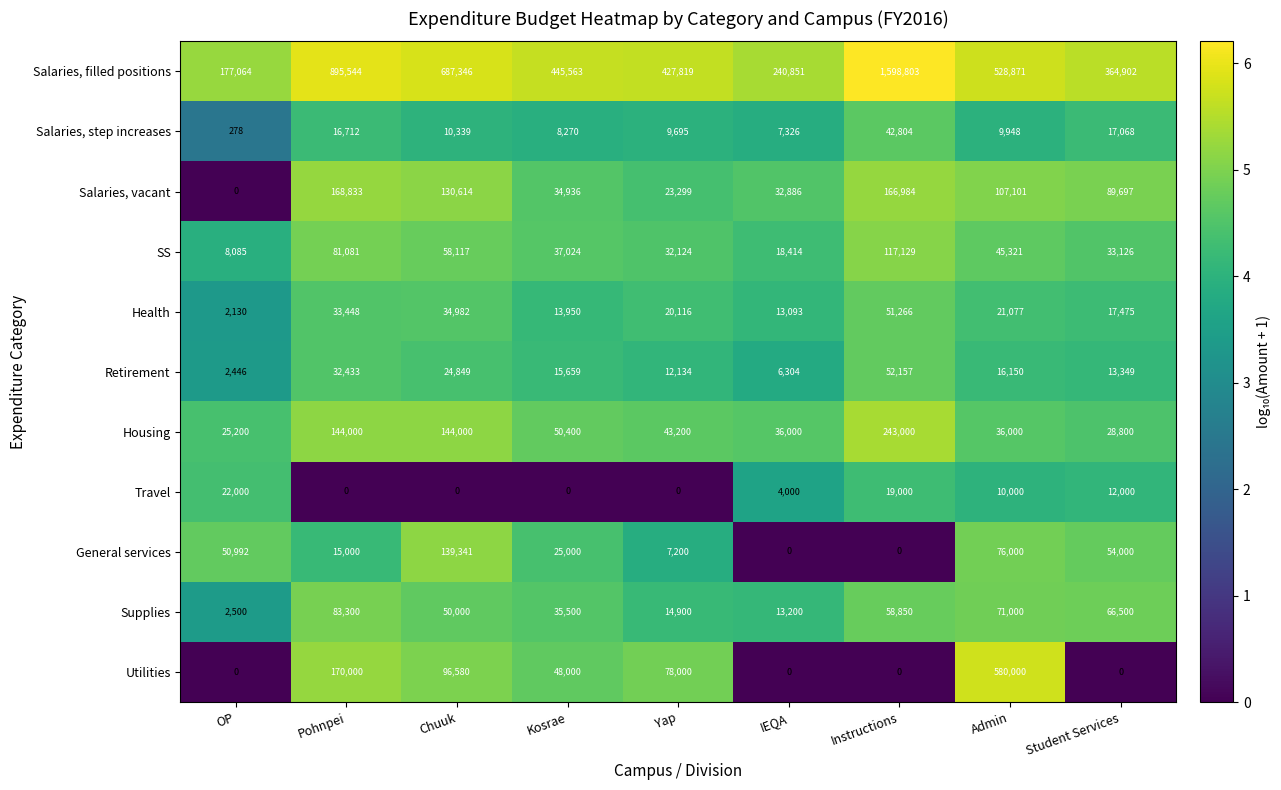

At which label is Salaries, vacant closest to 84416?

Student Services